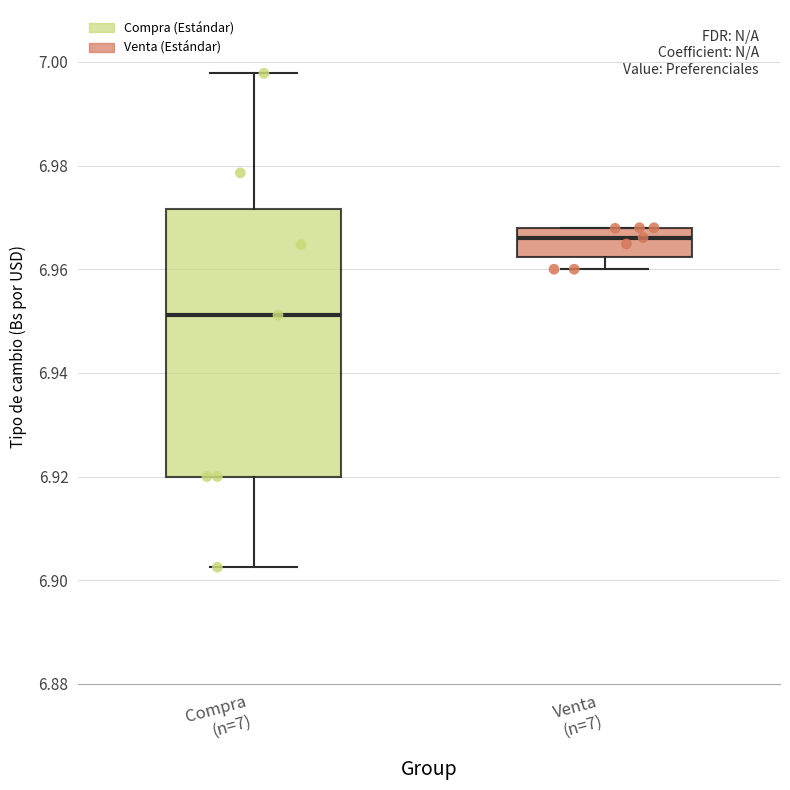

Which box is the tallest, from its lower edge to its upper edge?

Compra (n=7)